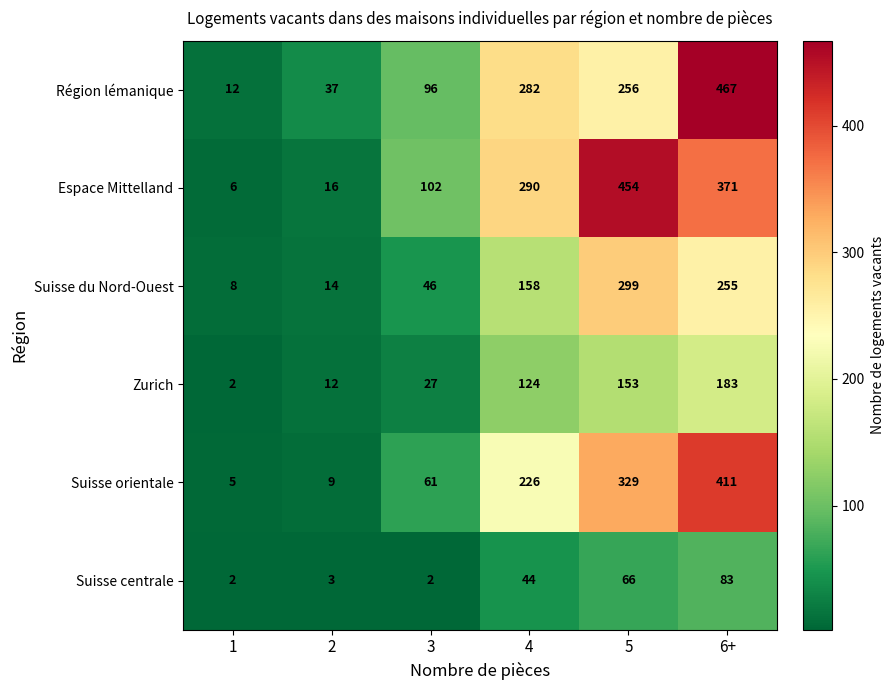

Which series changed the most between 4 and 5?

Espace Mittelland